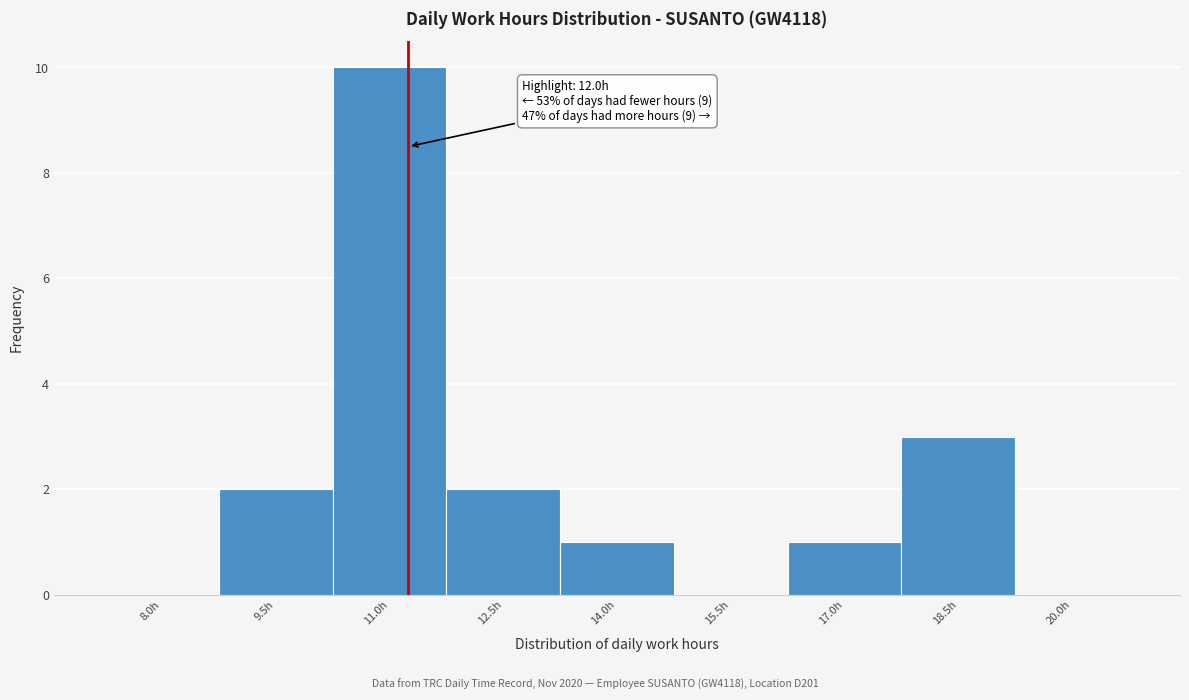

Reading left to right, transcribe all the data shown in this chart.

8.0h=0	9.5h=2	11.0h=10	12.5h=2	14.0h=1	15.5h=0	17.0h=1	18.5h=3	20.0h=0